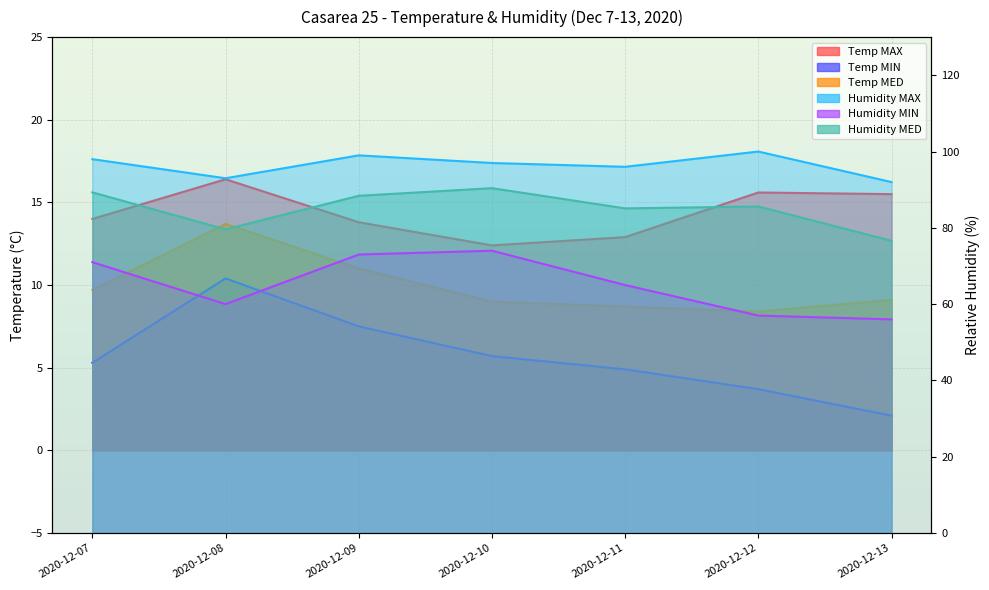

What is the greatest value displayed?

100.0